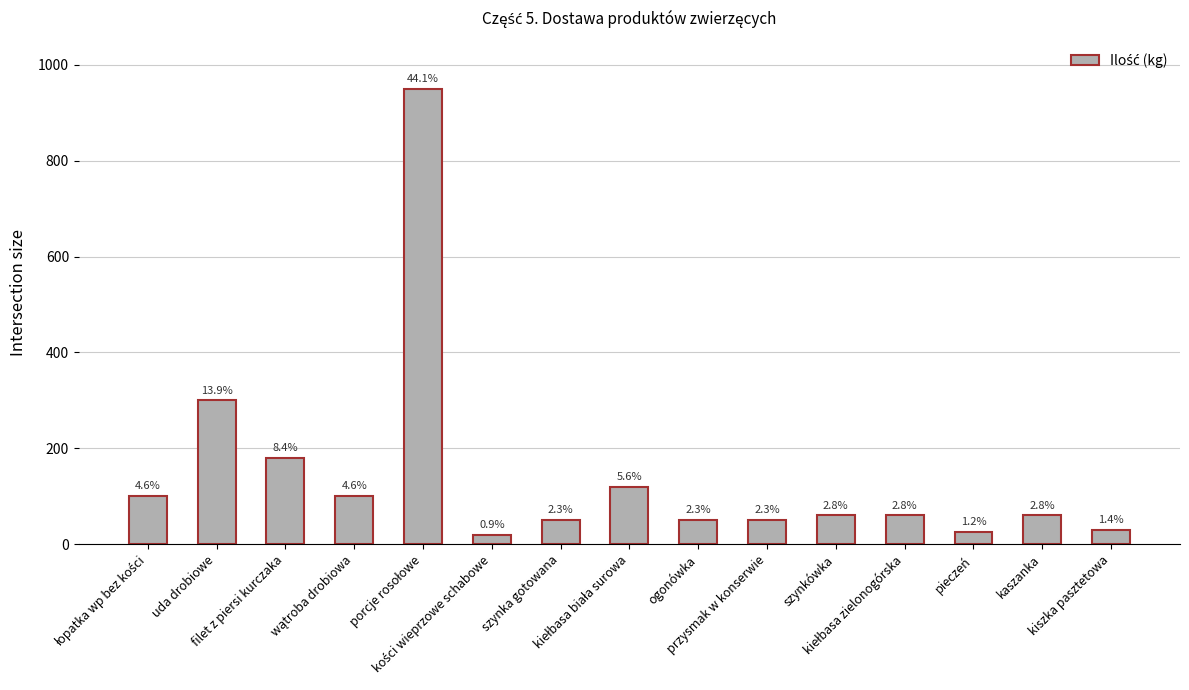

Does the chart contain any negative values?

No